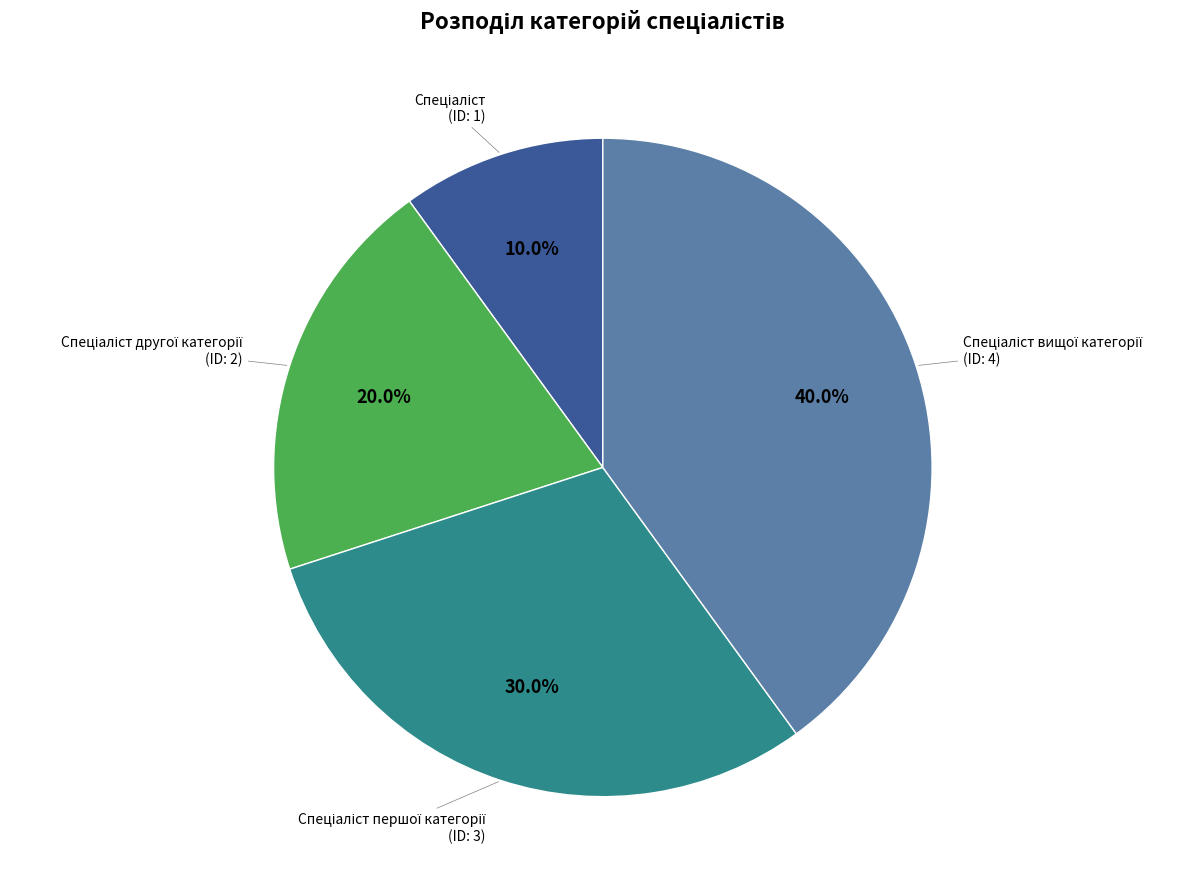

Is there a majority slice in this chart?

No